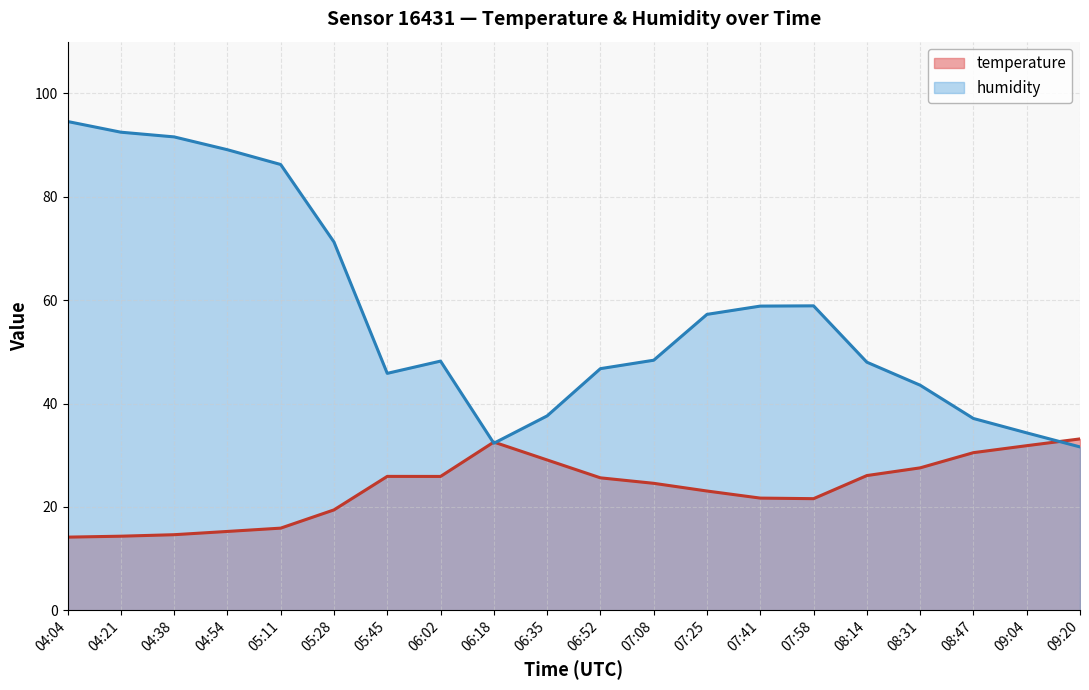

At which label does humidity reach its peak?

04:04